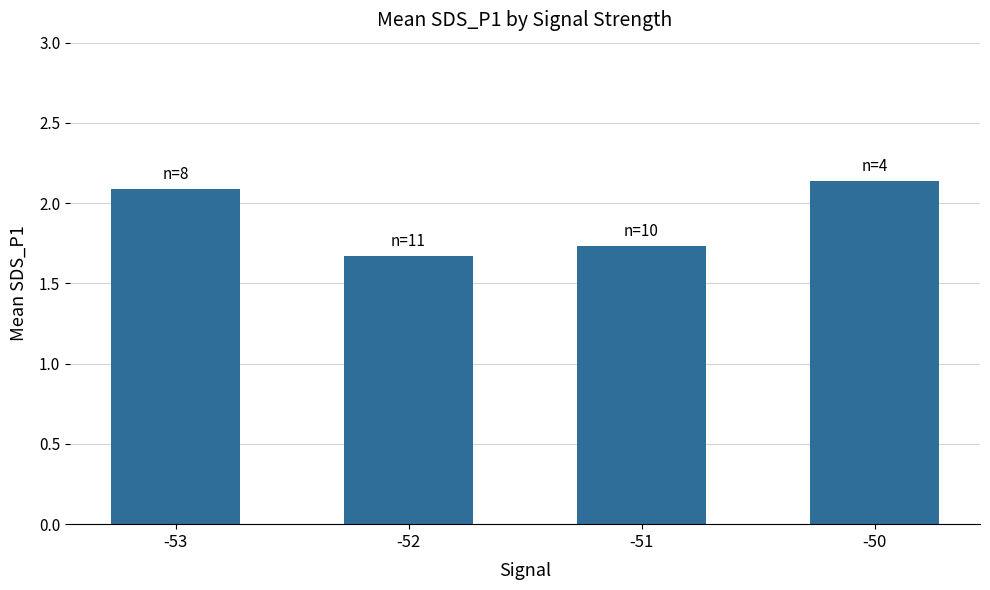

Does the chart contain any negative values?

No